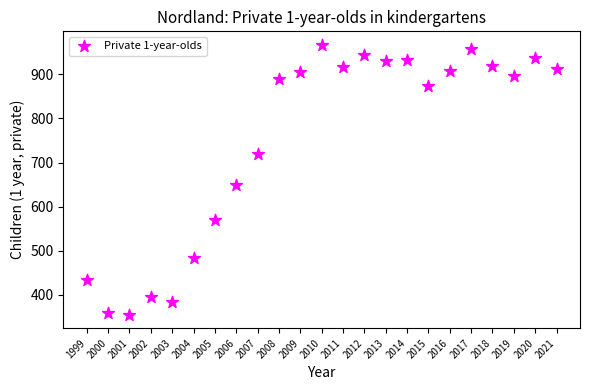

What is the range of Y values (max minus min)?

612